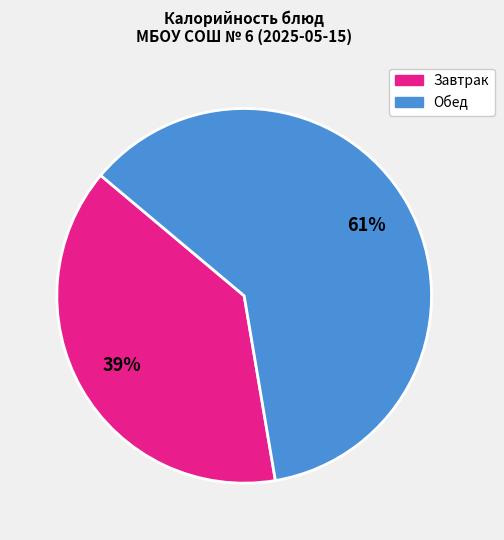

To the nearest percent, what is the difference between the largest and smallest slice percentages?

22%